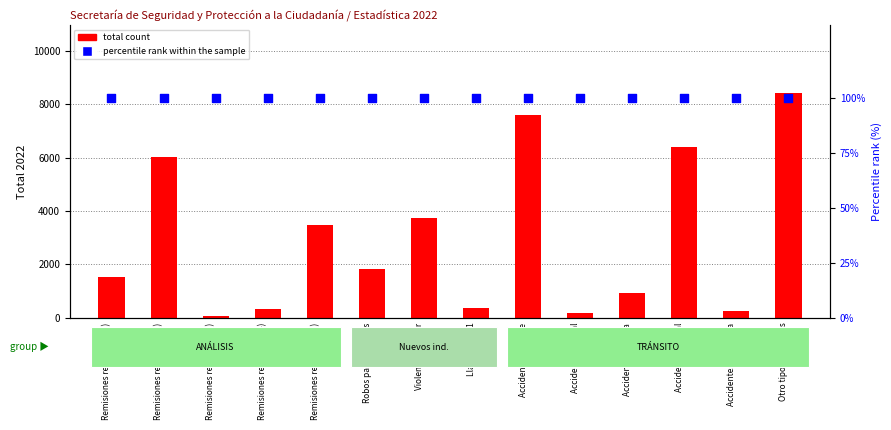

Which series contains the highest Y value?

total count